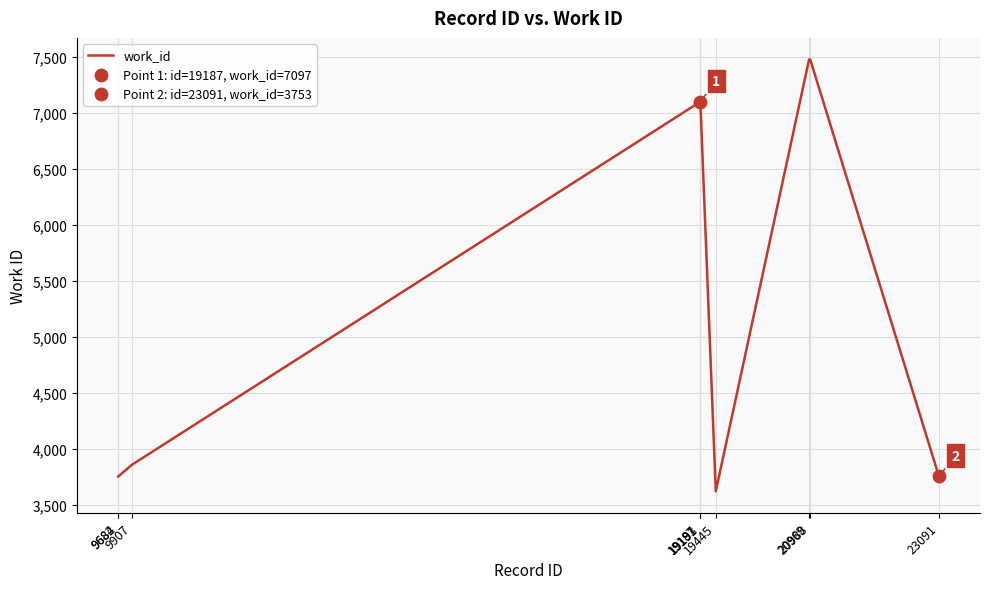

Which has a higher value, 20988 or 19445?

20988